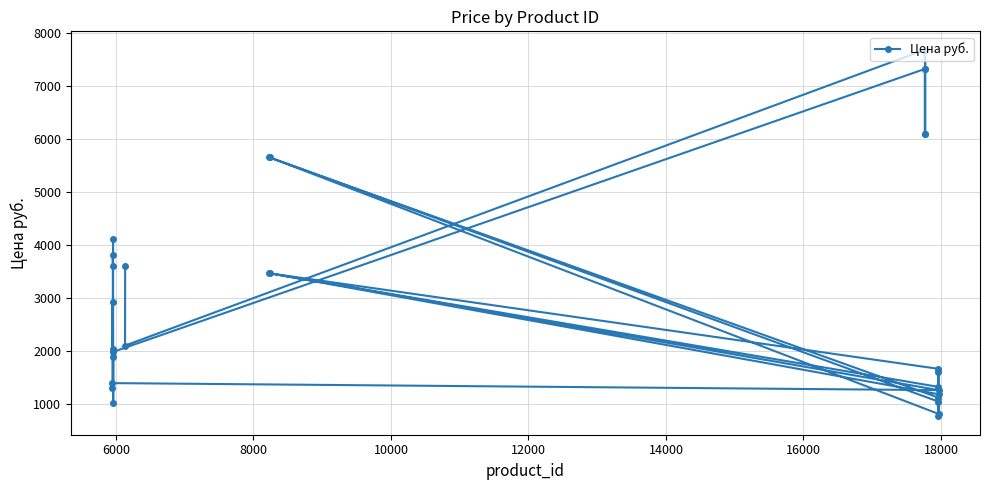

What is the minimum value shown in the chart?

772.5